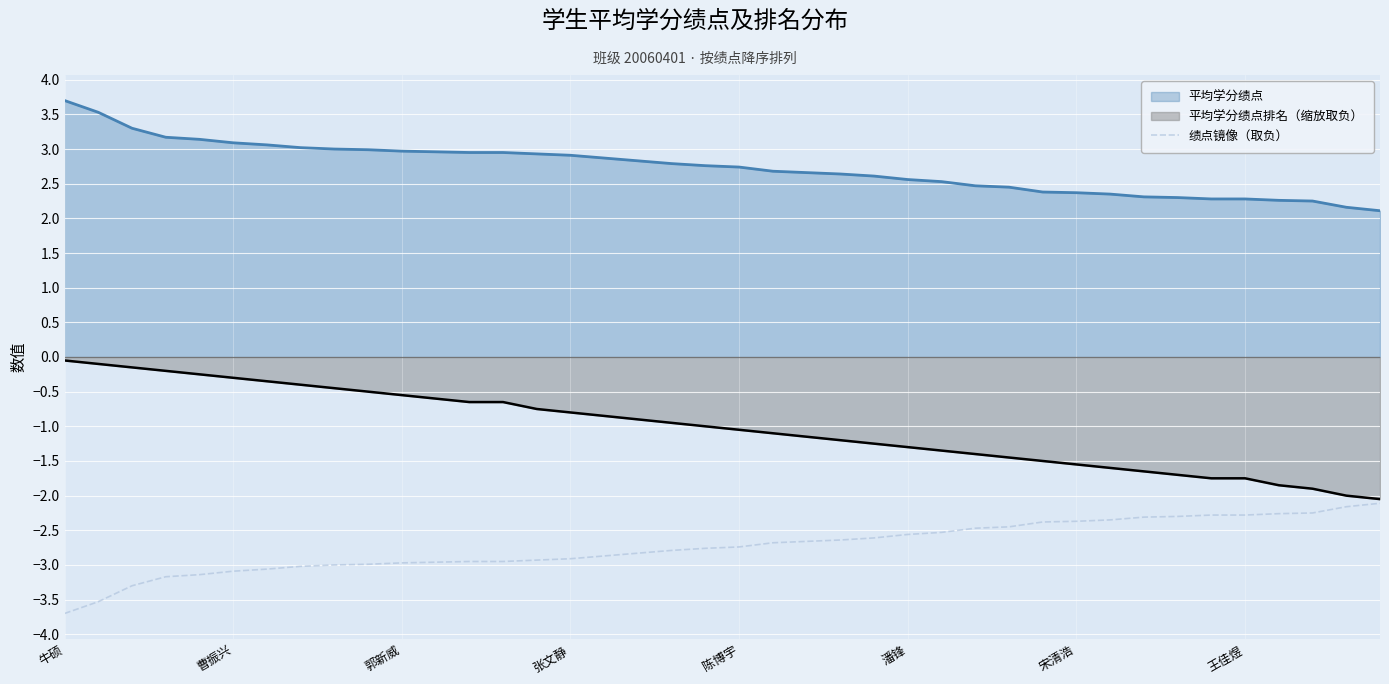

True or false: 绩点镜像（取负） and 平均学分绩点 cross at least once.

False